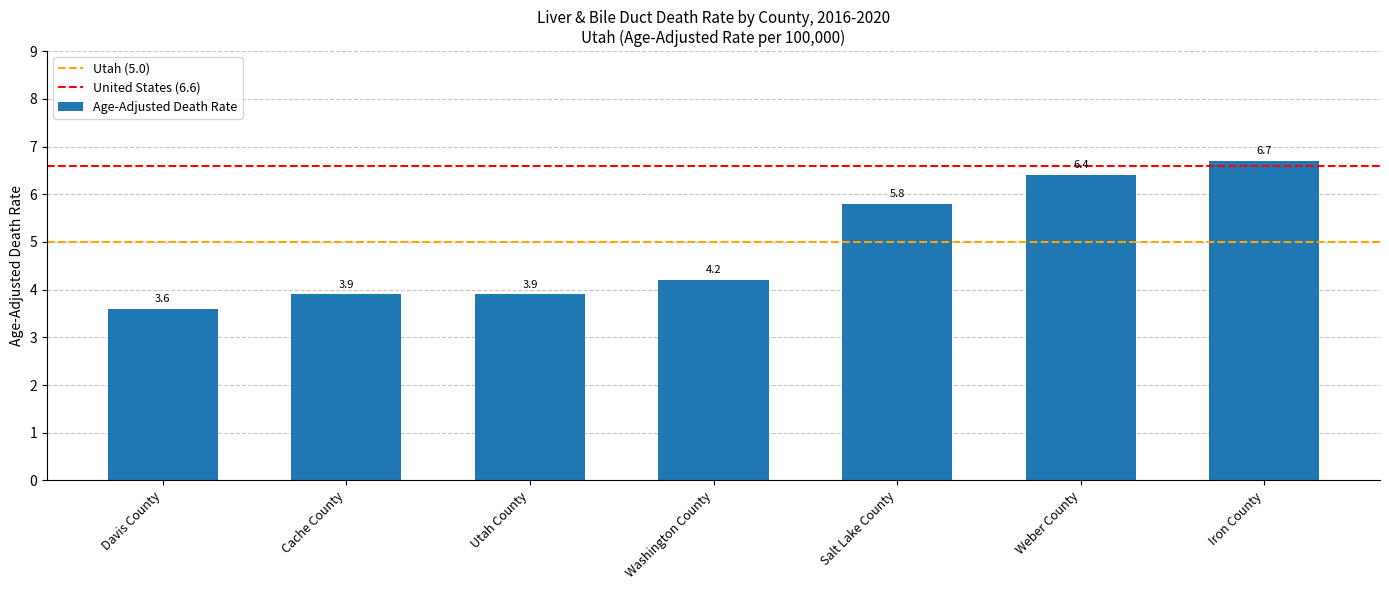

The chart shows a value of 2.1 at Weber County. True or false?

False